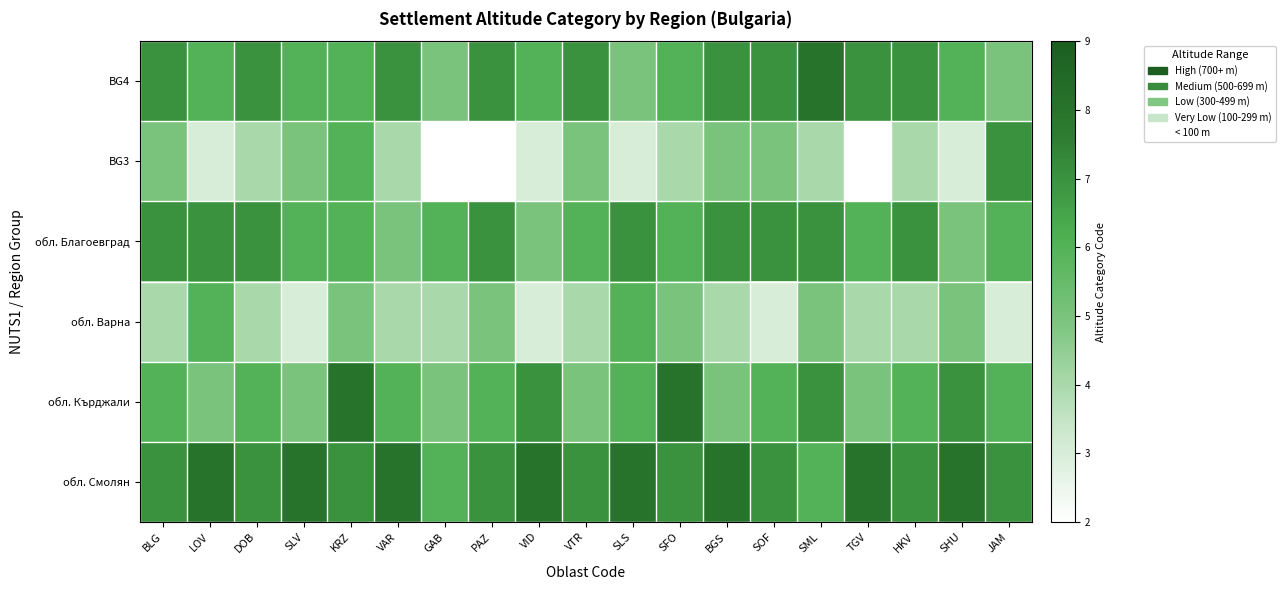

At which category is the sum across all series the highest?

KRZ